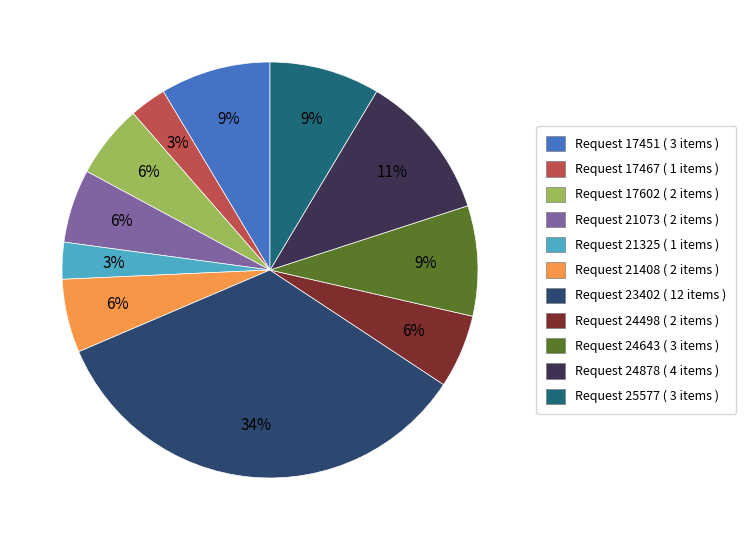

To the nearest percent, what is the average slice percentage?

9%